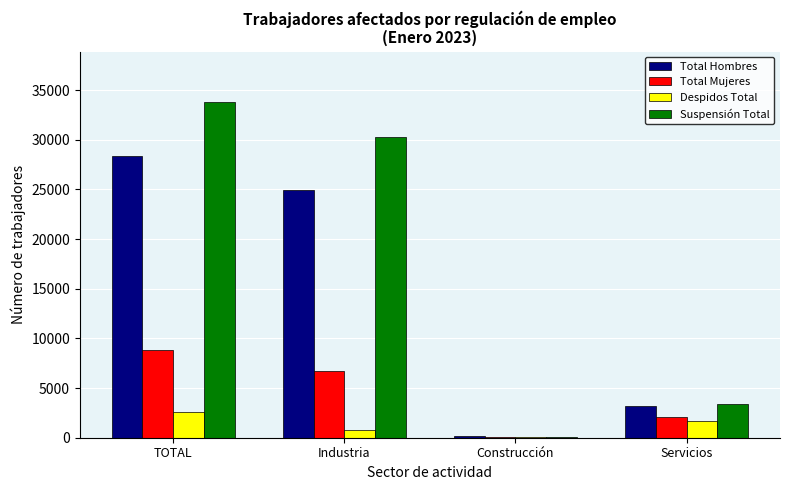

How many groups of bars are there?

4